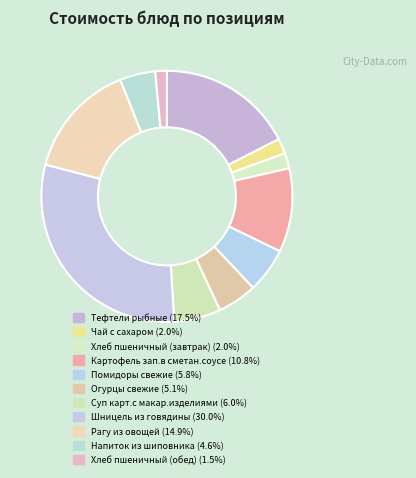

How many slices are in this pie chart?

11